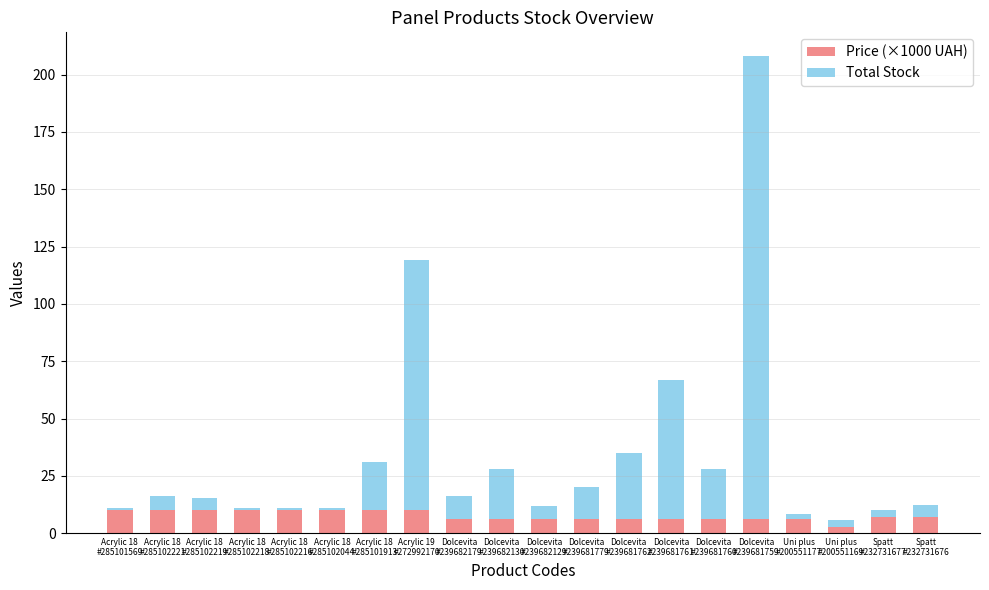

Are the bars grouped side by side (vs. stacked)?

No